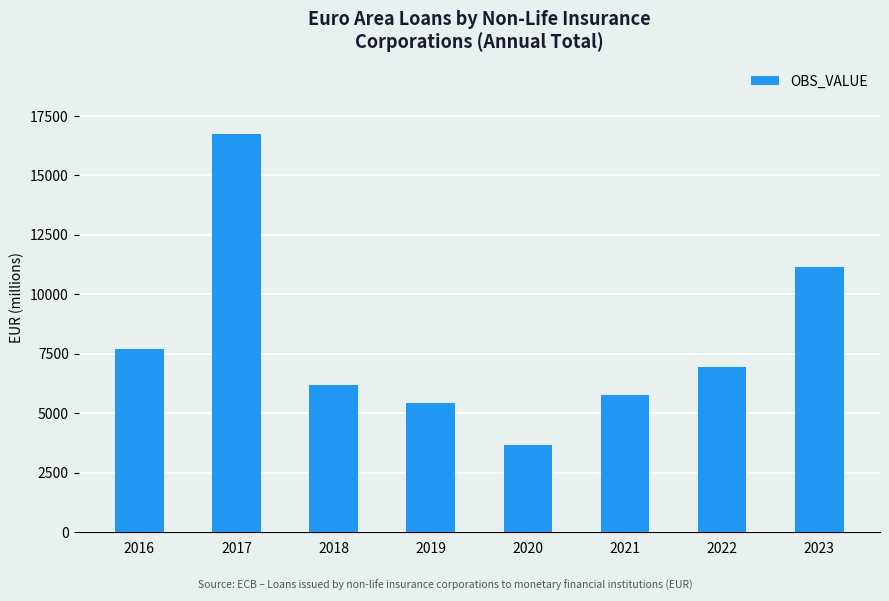

Rank the categories by value from highest to lowest.

2017, 2023, 2016, 2022, 2018, 2021, 2019, 2020